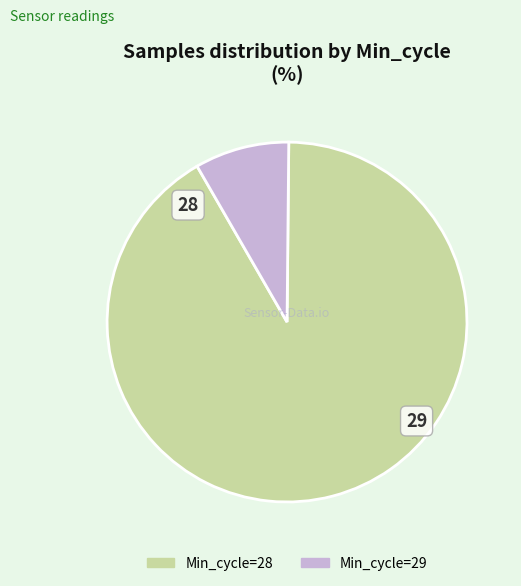

Is there any slice that represents more than half of the pie?

Yes